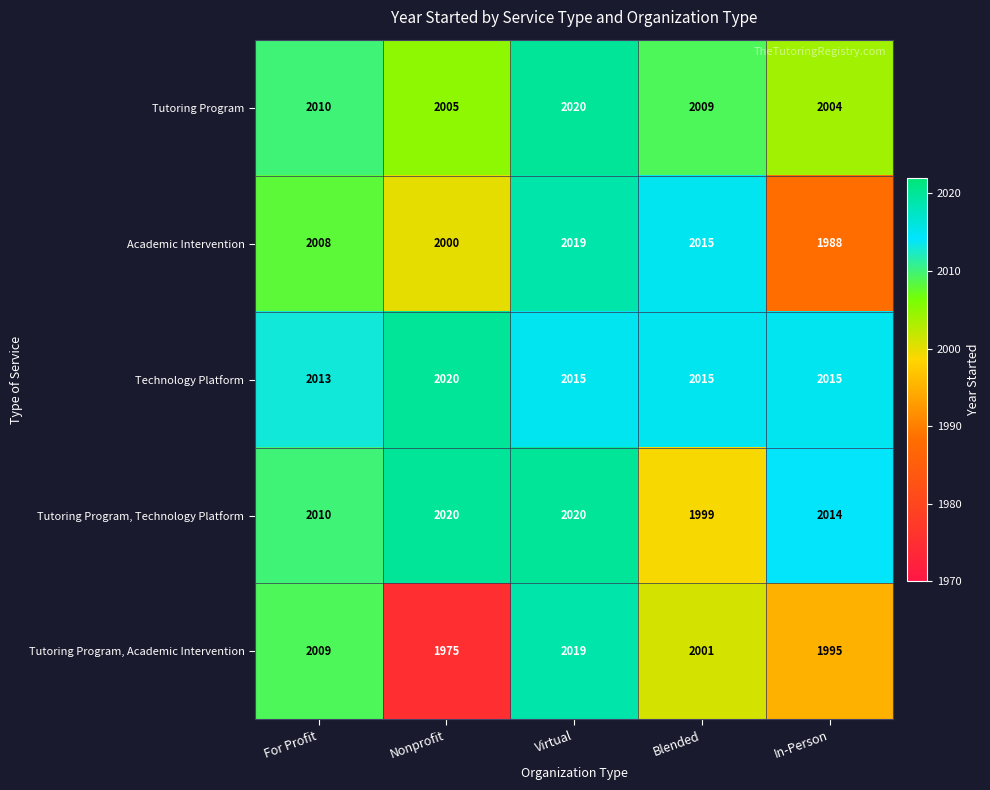

What is the maximum value for Technology Platform?

2020